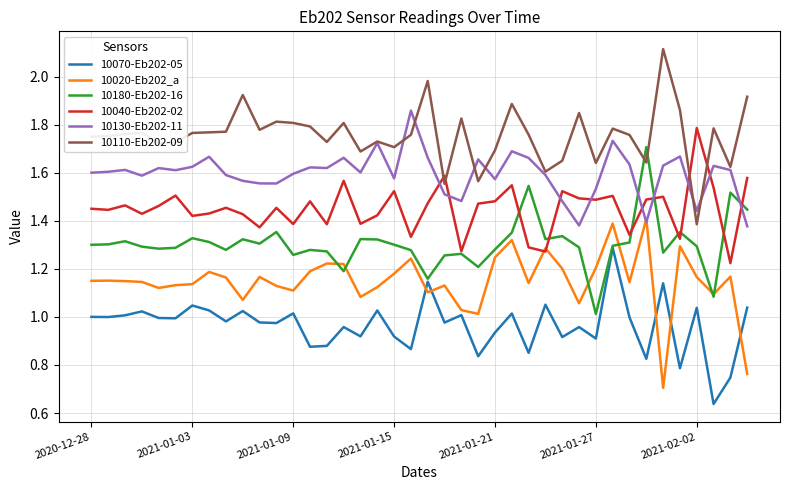

List the series in order of their peak value, lowest first.

10070-Eb202-05, 10020-Eb202_a, 10180-Eb202-16, 10040-Eb202-02, 10130-Eb202-11, 10110-Eb202-09